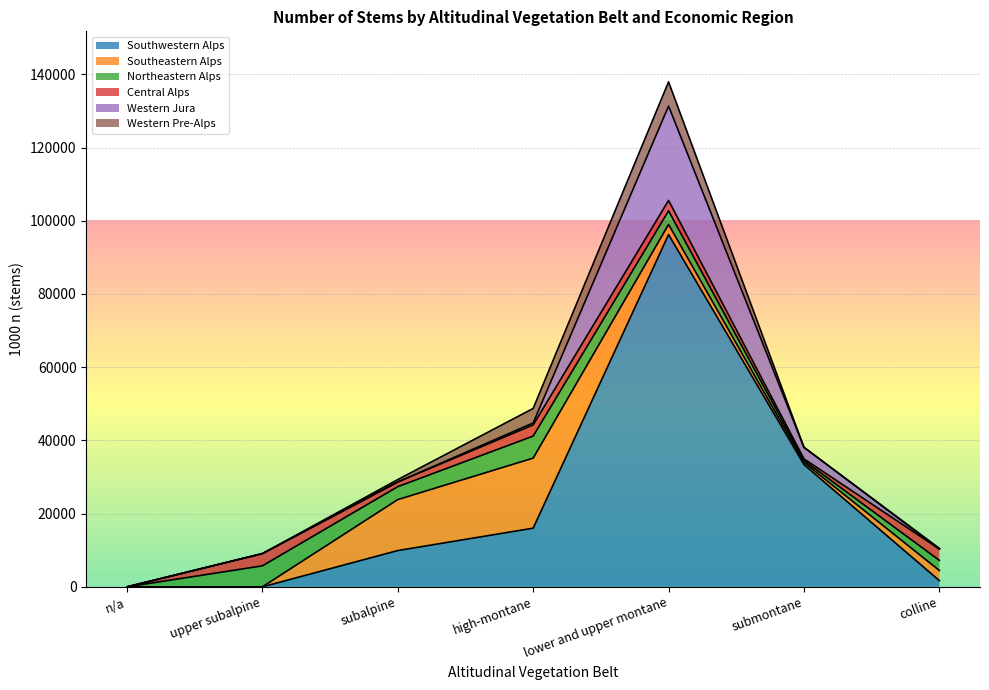

Reading left to right, extract all data points from this chart.

Southwestern Alps: n/a=0	upper subalpine=0	subalpine=9917	high-montane=16031	lower and upper montane=96232	submontane=33394	colline=1702
Southeastern Alps: n/a=0	upper subalpine=0	subalpine=13924	high-montane=19140	lower and upper montane=2768	submontane=594	colline=2768
Northeastern Alps: n/a=0	upper subalpine=5741	subalpine=3527	high-montane=6015	lower and upper montane=3721	submontane=505	colline=2768
Central Alps: n/a=0	upper subalpine=3340	subalpine=1286	high-montane=3059	lower and upper montane=2839	submontane=469	colline=3092
Western Jura: n/a=0	upper subalpine=0	subalpine=0	high-montane=529	lower and upper montane=25777	submontane=3143	colline=0
Western Pre-Alps: n/a=0	upper subalpine=0	subalpine=650	high-montane=3964	lower and upper montane=6618	submontane=0	colline=170